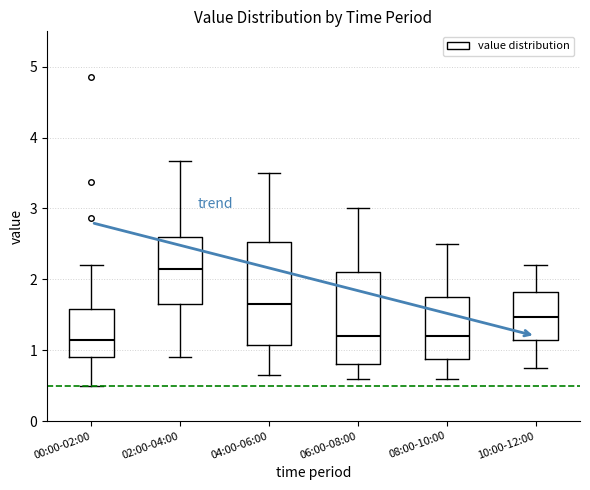

Where does the lower whisker of the box for 00:00-02:00 end on the y-axis? The values are not printed on the chart, so give them approximately, as read against the axis.

0.5